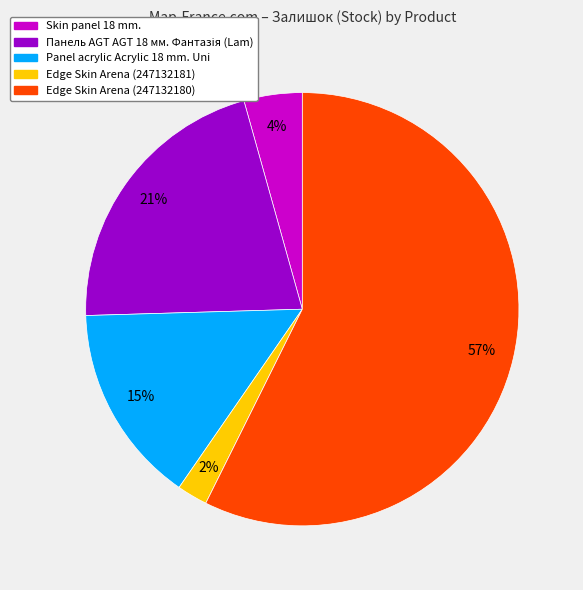

Which category accounts for the majority?

Edge Skin Arena (247132180)